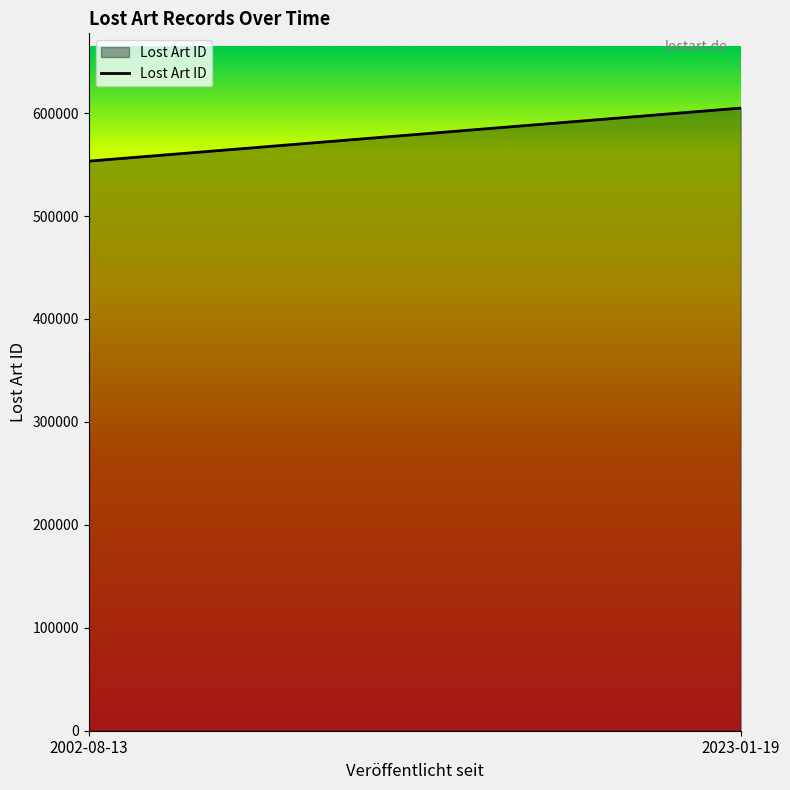

True or false: the data shows 791438 at 2023-01-19.

False